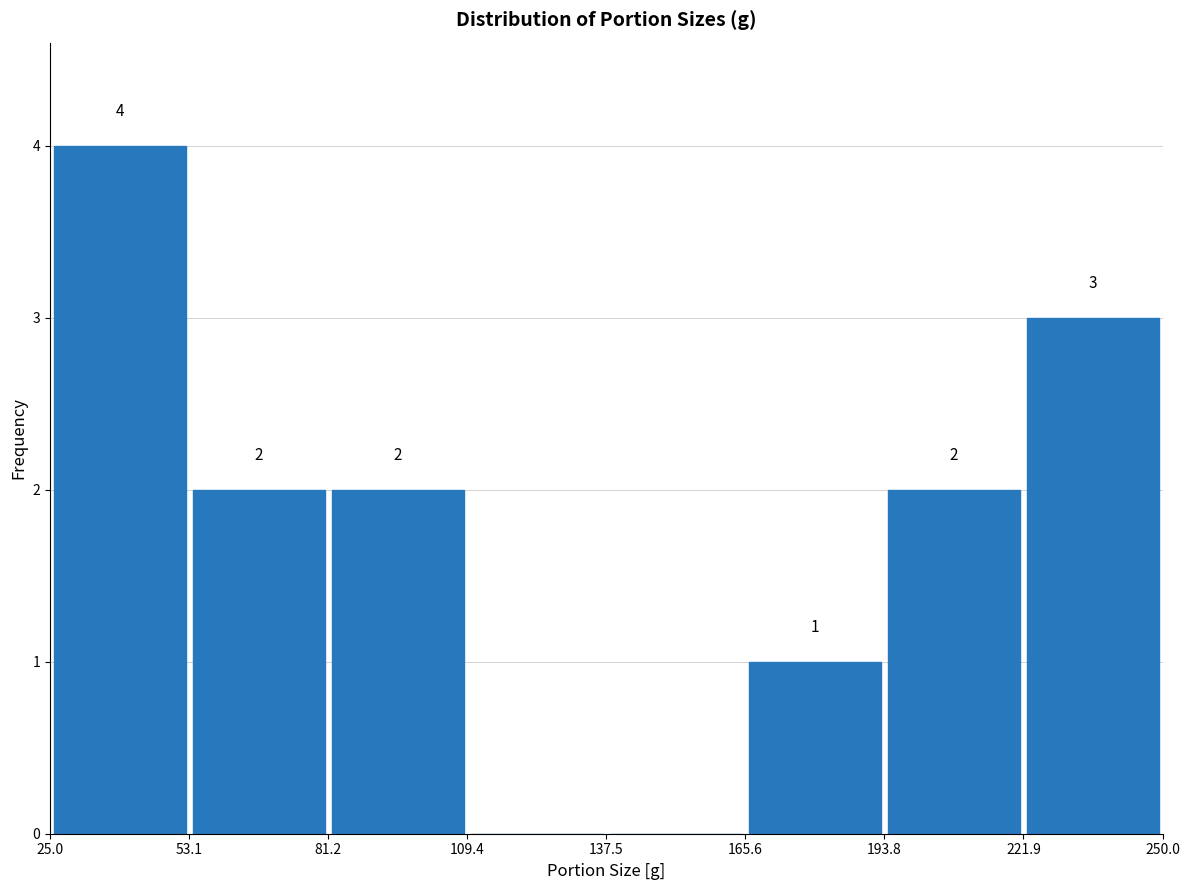

Over which range of the x-axis is the bar tallest?

25.0 to 53.1